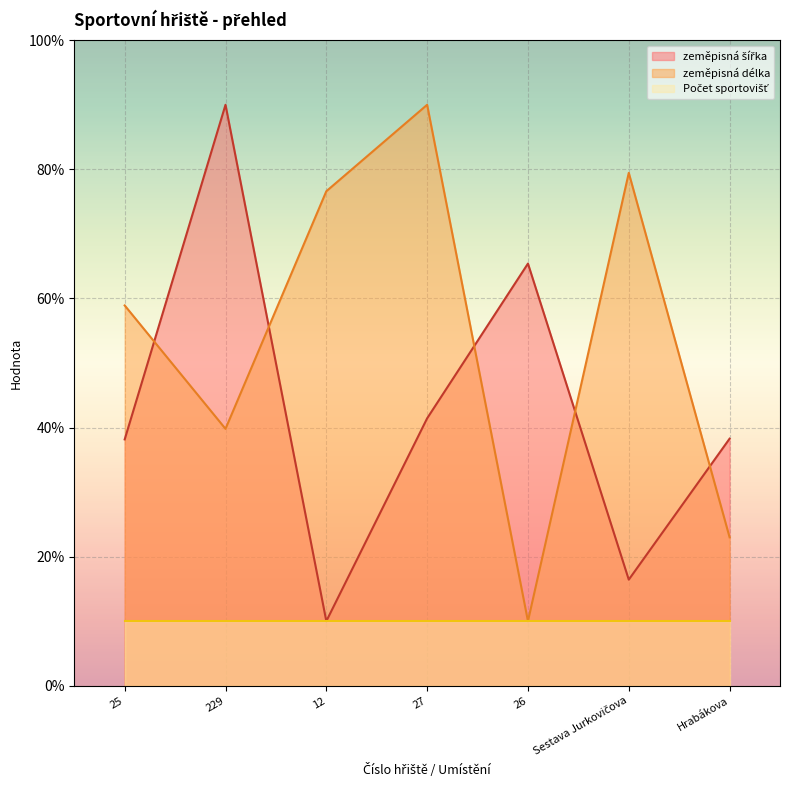

How many times do zeměpisná šířka and zeměpisná délka cross each other?

5